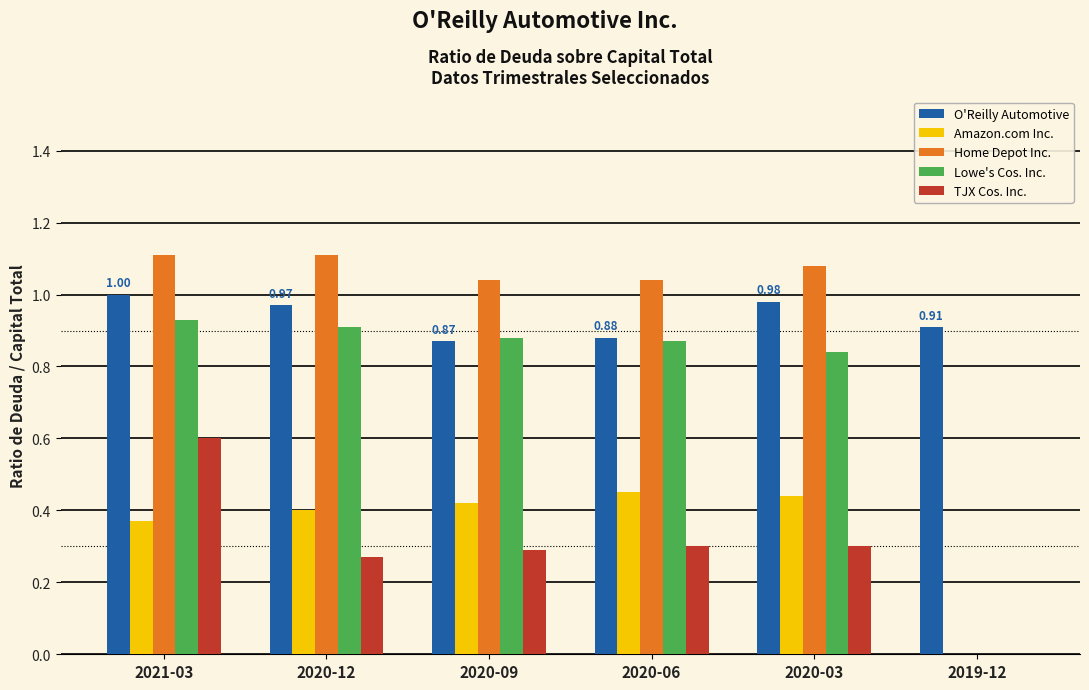

How many distinct data groups are displayed?

5